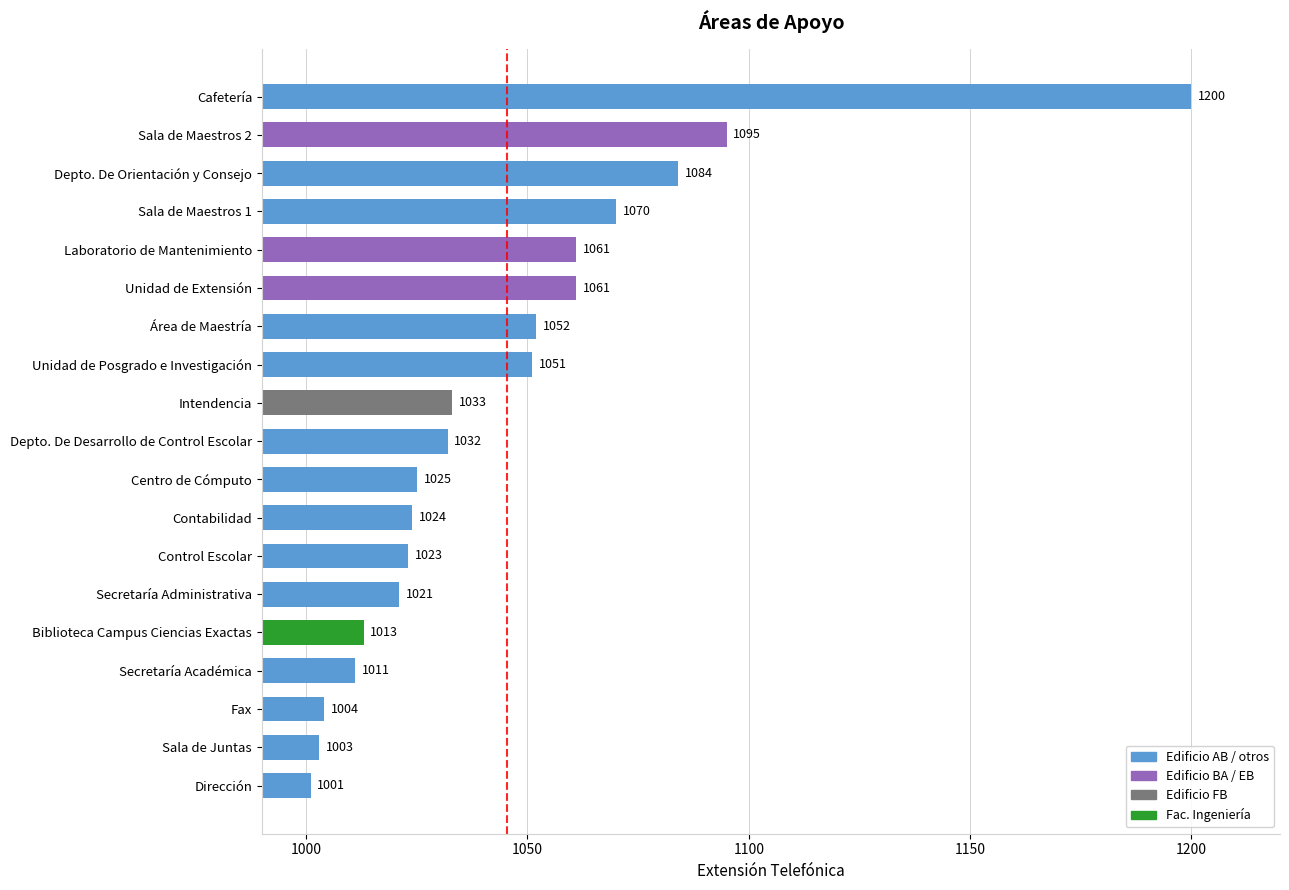

What is the average value?

1045